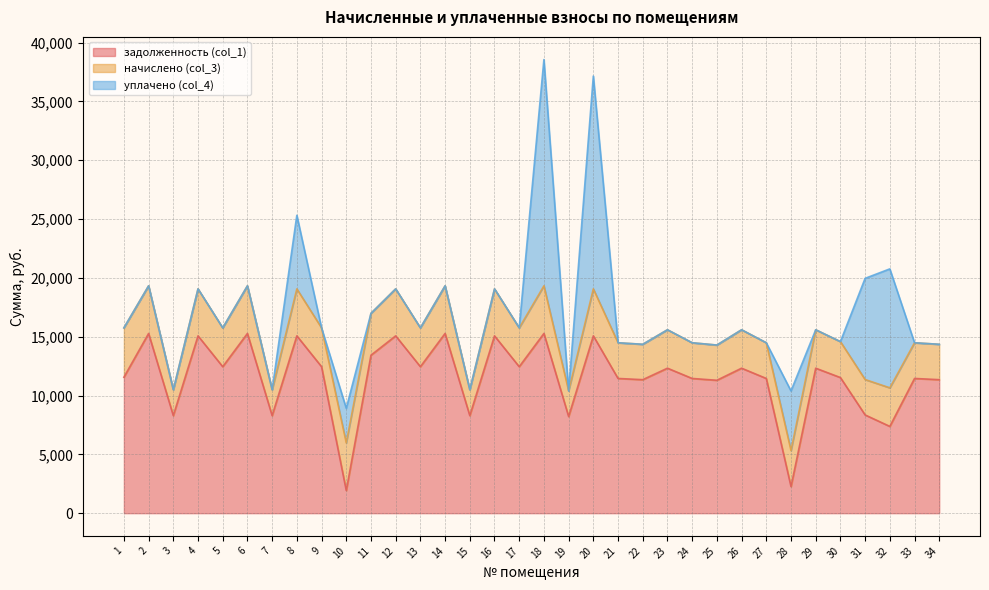

Between 15 and 23, which is larger?

23